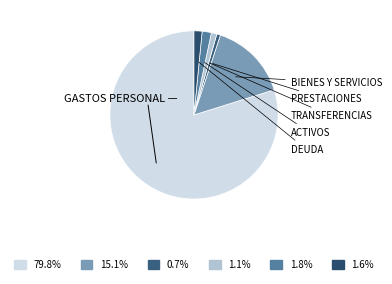

Does any single category account for the majority?

Yes